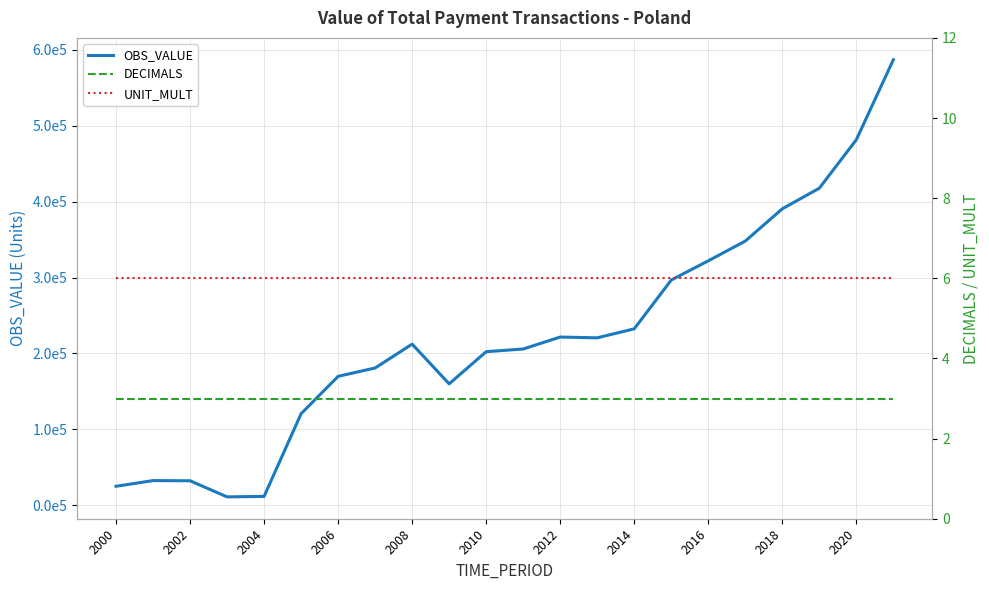

The DECIMALS series shows 3.0 at 2010. True or false?

True